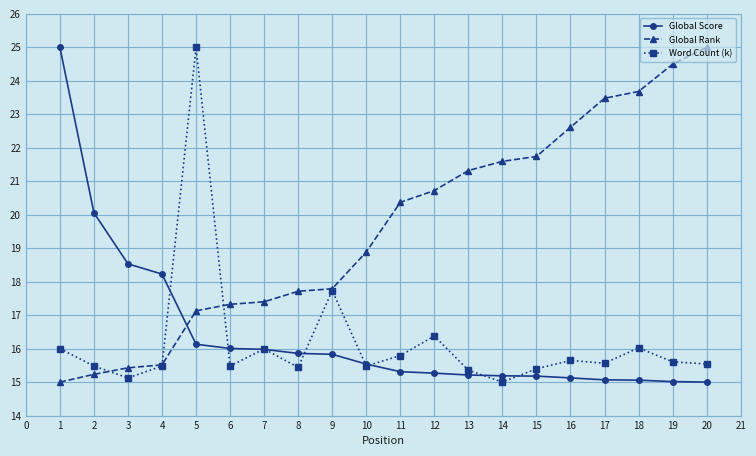

What is the difference between the highest and lowest values at 17?

8.4